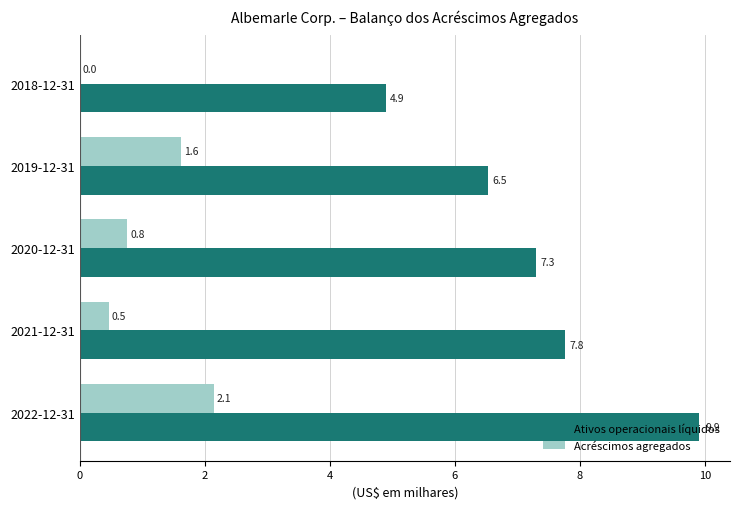

How many bars are there in total?

10